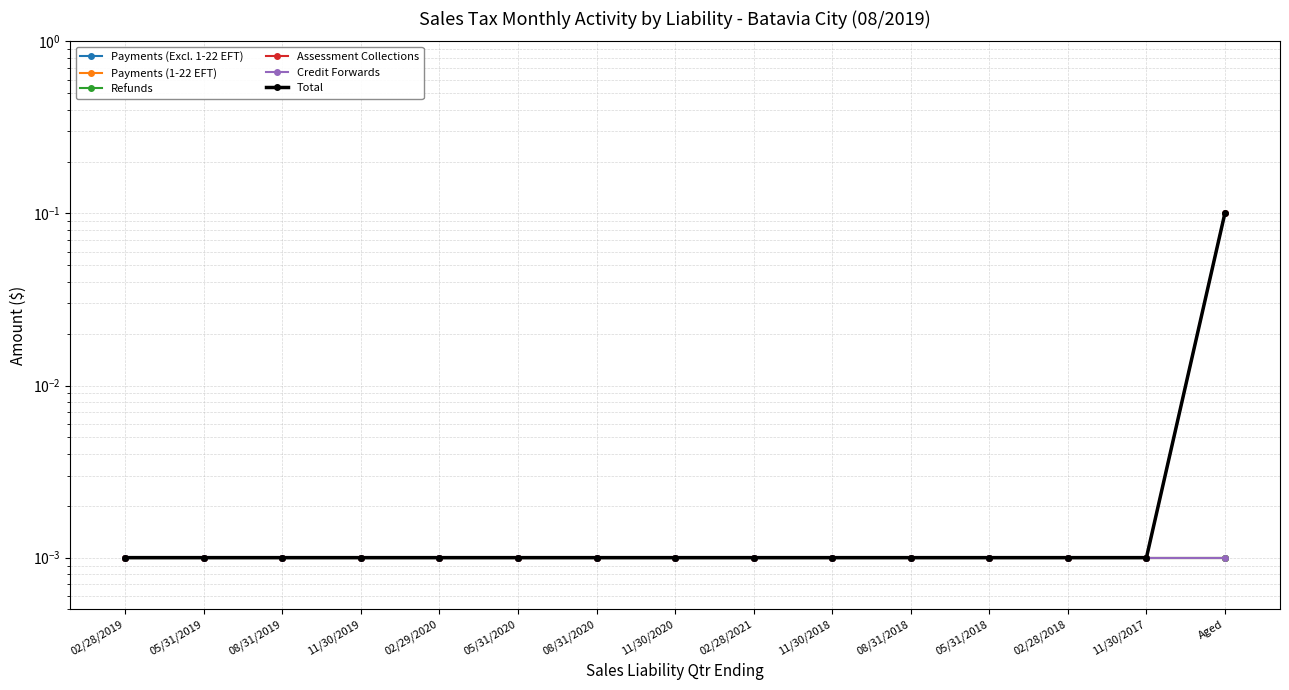

Which category has the highest value across all series?

Aged